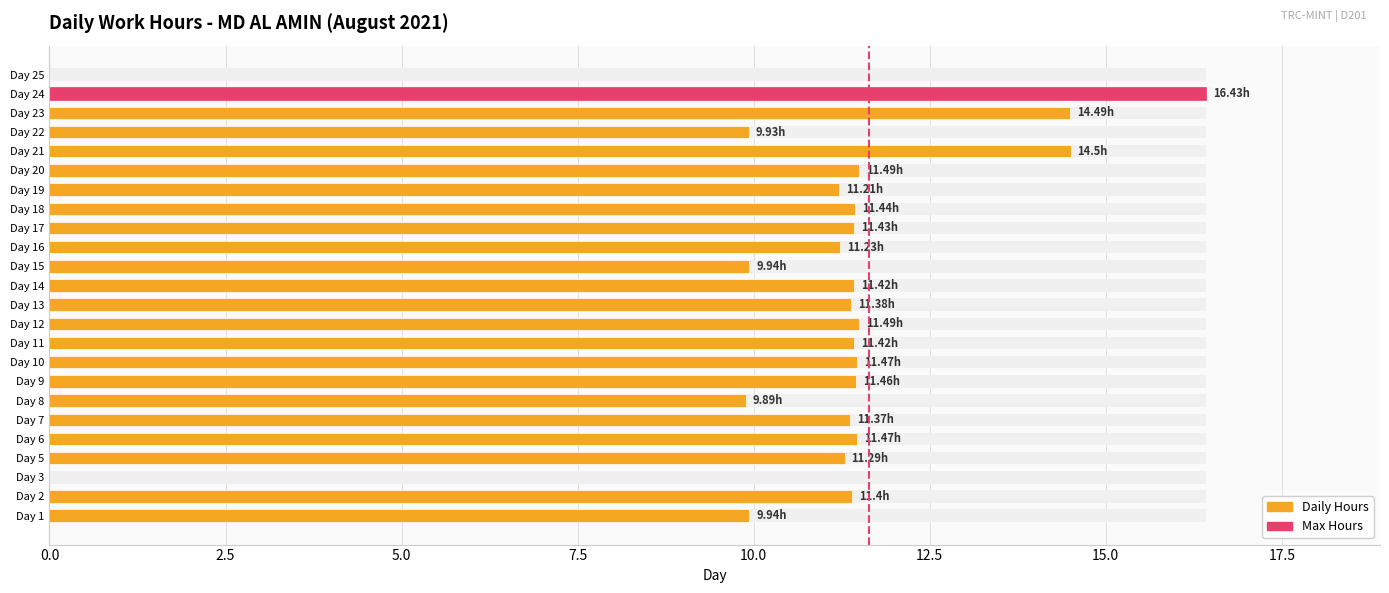

What is the difference between the second highest and minimum values?

14.5